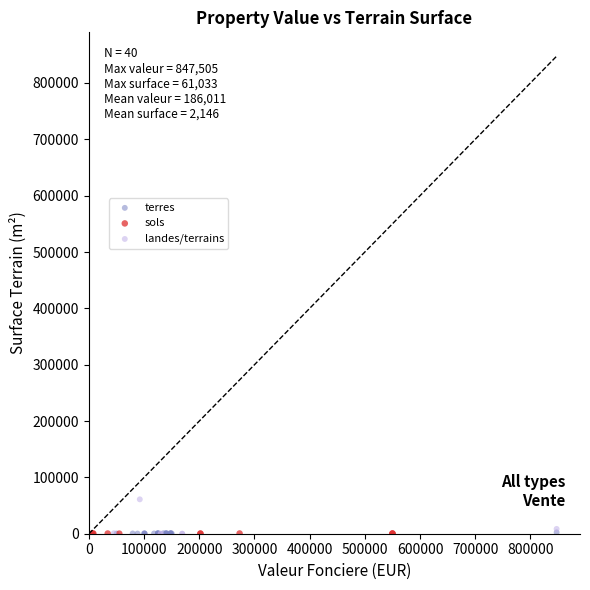

Which series reaches the maximum Y coordinate?

landes/terrains